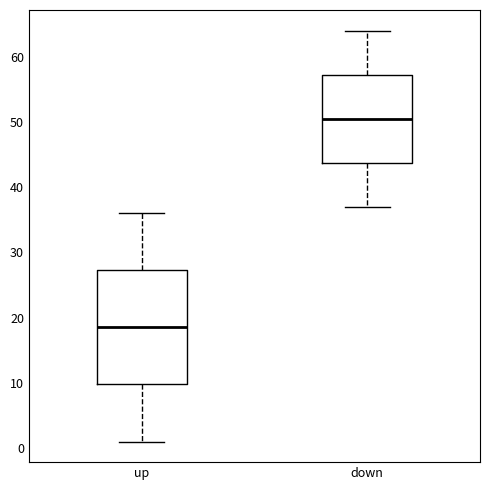

Which box is the tallest, from its lower edge to its upper edge?

up